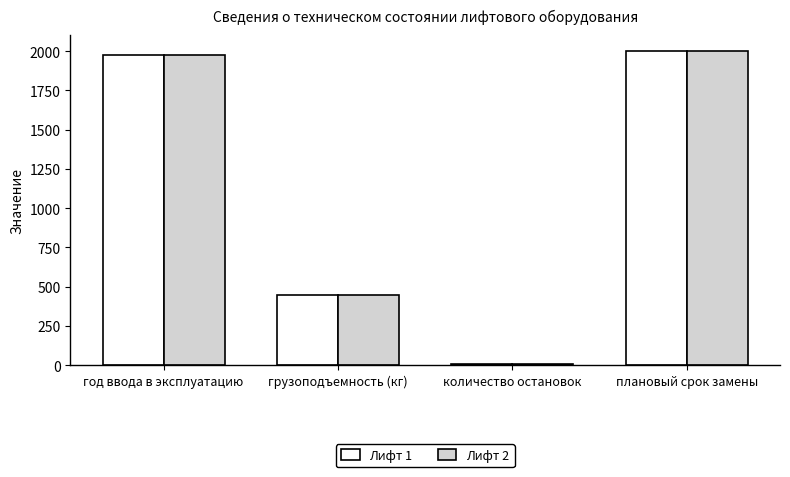

What position from the left is количество остановок?

3